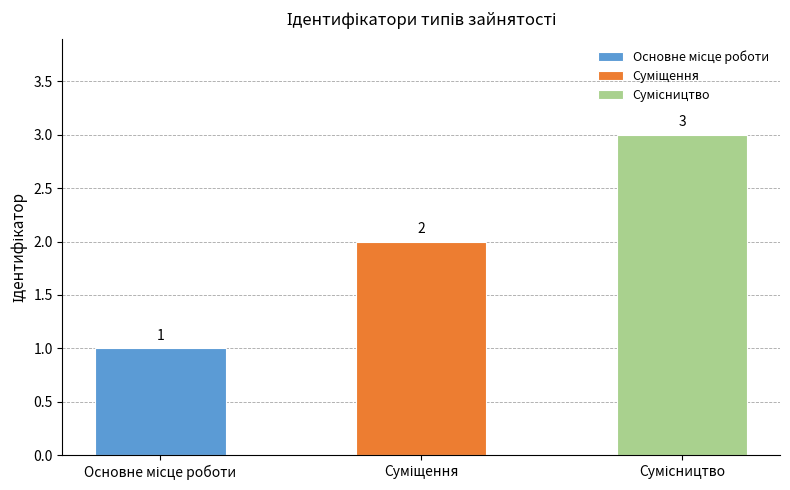

What is the value of the 1st bar from the left?

1